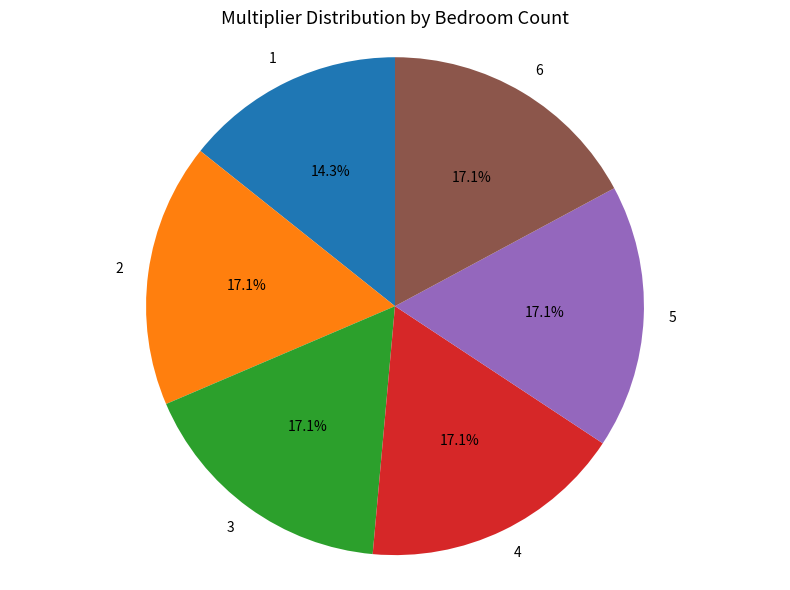

To the nearest percent, what is the difference between the largest and smallest slice percentages?

3%